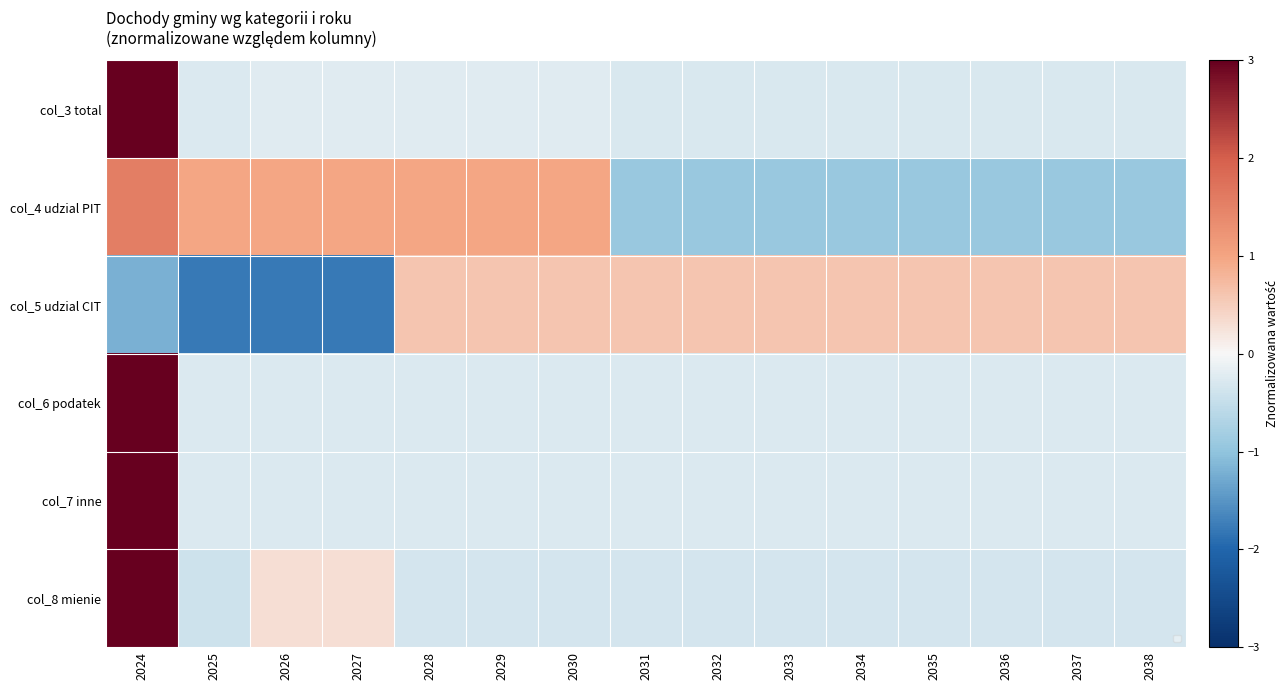

Which label corresponds to the smallest value in the chart?

2025